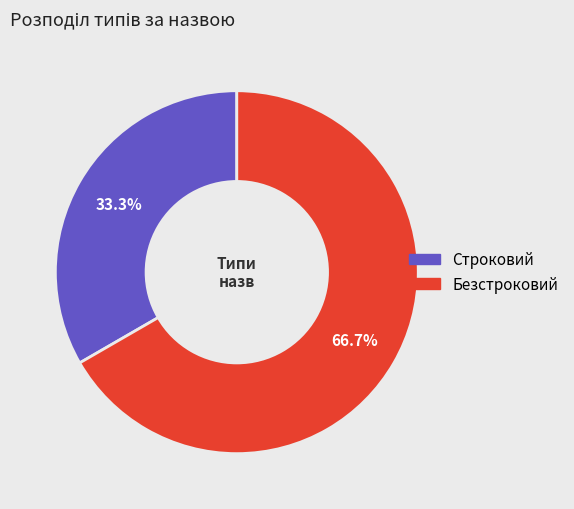

What is the largest slice in the pie chart?

Безстроковий